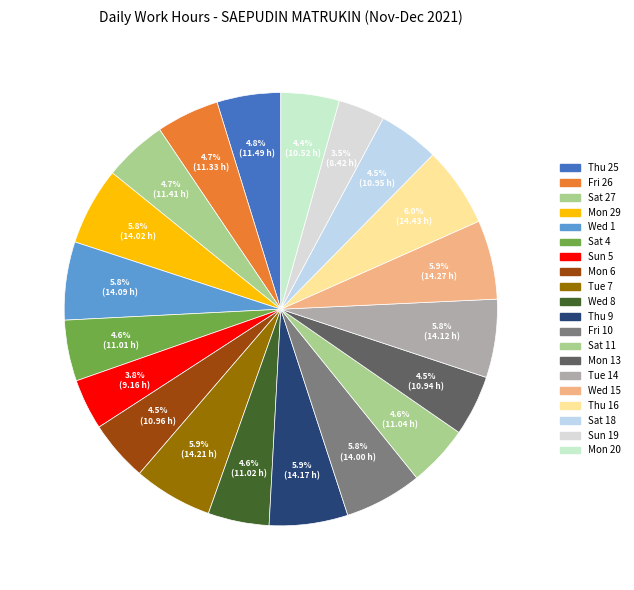

To the nearest percent, what portion does Mon 20 represent?

4%